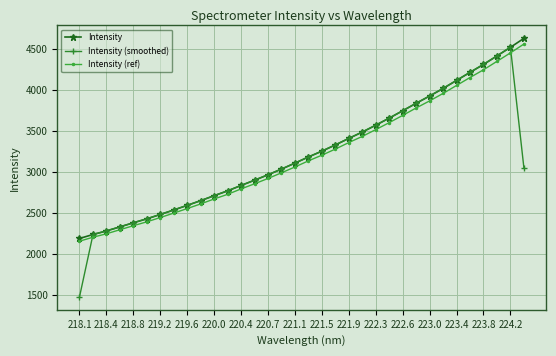

Does the chart have visible grid lines?

Yes